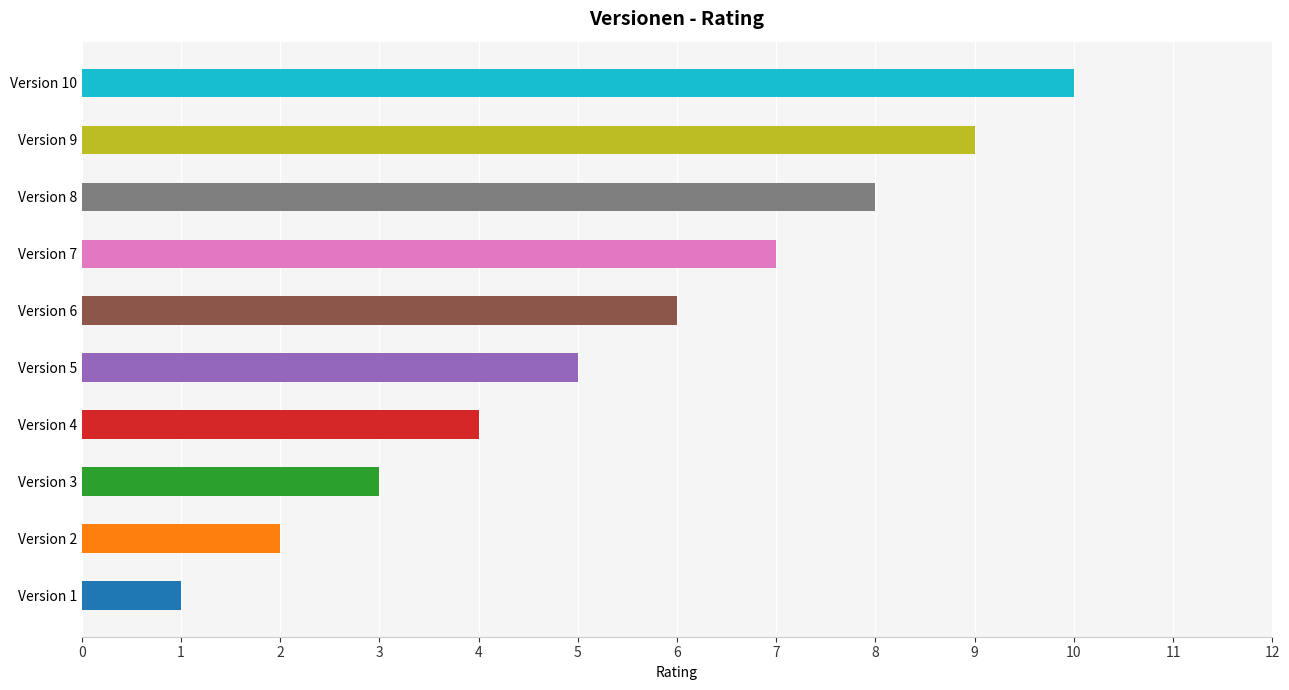

The chart shows a value of 5 at Version 5. True or false?

True